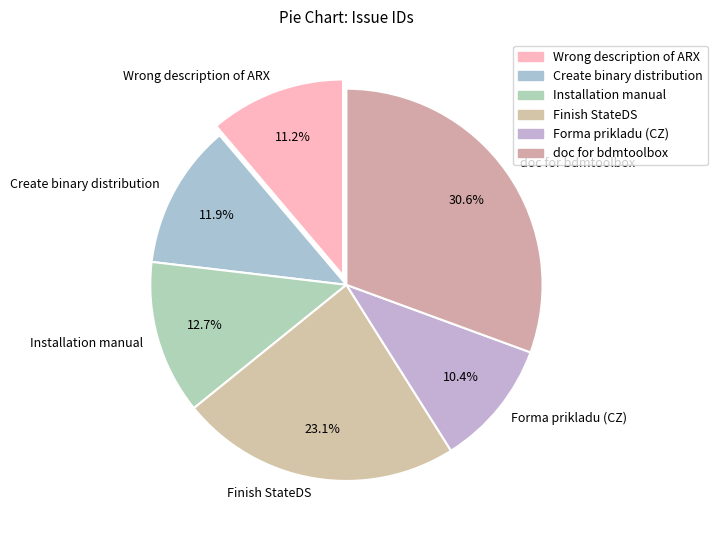

Do Forma prikladu (CZ) and doc for bdmtoolbox together represent more than half of the pie?

No